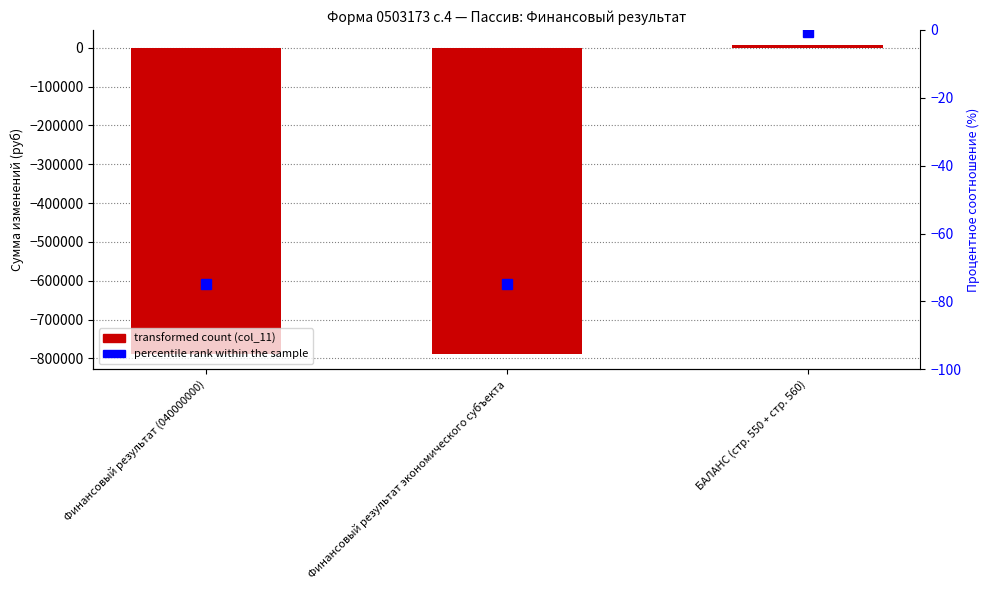

Where is the data nearest to the value -391053?

БАЛАНС (стр. 550 + стр. 560)